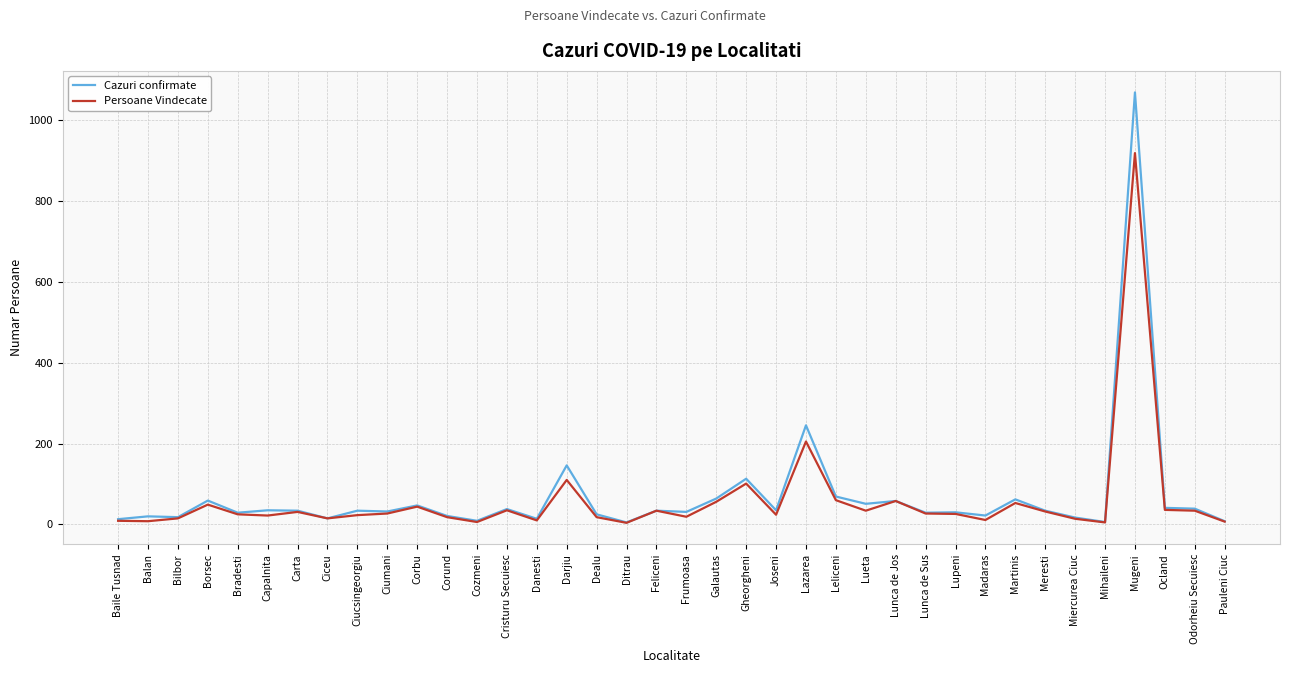

Which series has the largest range (max minus min)?

Cazuri confirmate